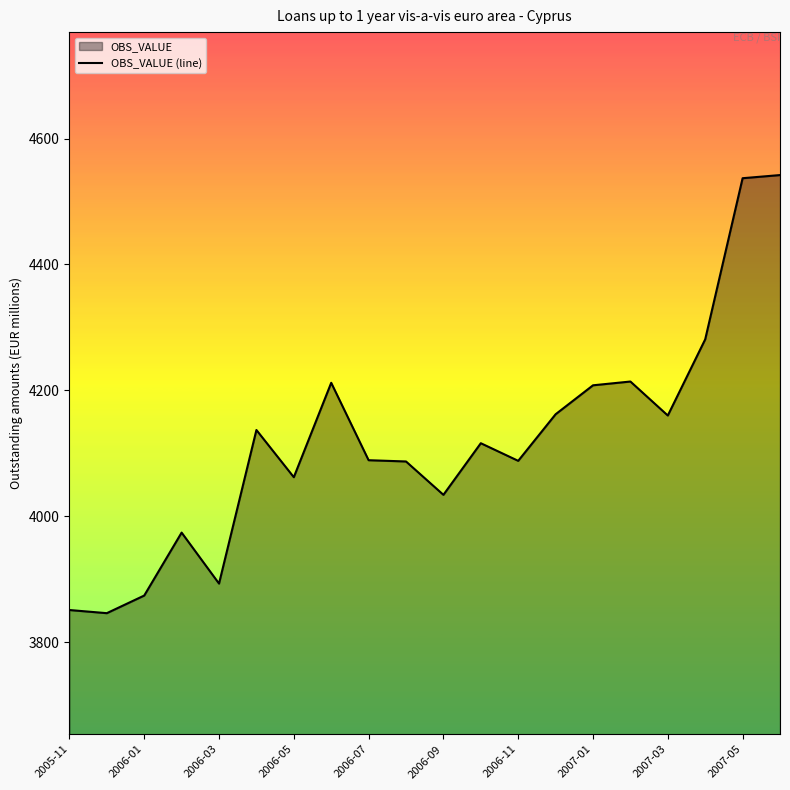

True or false: there are more than 1 points higher than both neighbors.

True